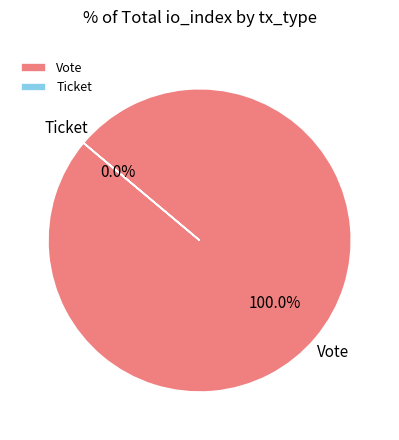

Does any single category account for the majority?

Yes